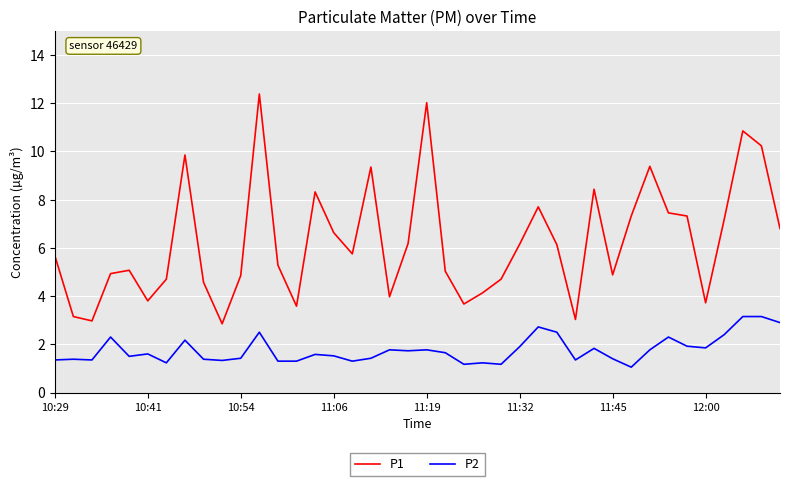

What is the highest value of the P1 series?

12.4